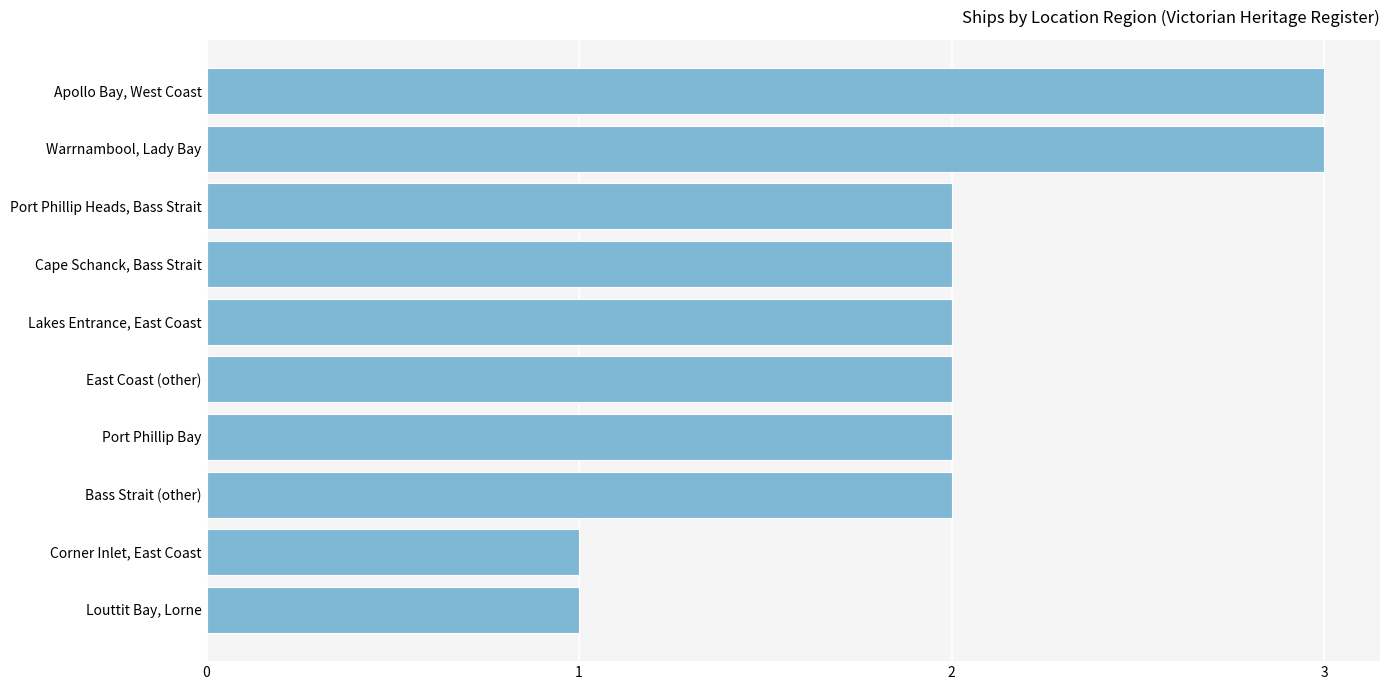

What is the label of the 5th bar from the top?

Lakes Entrance, East Coast